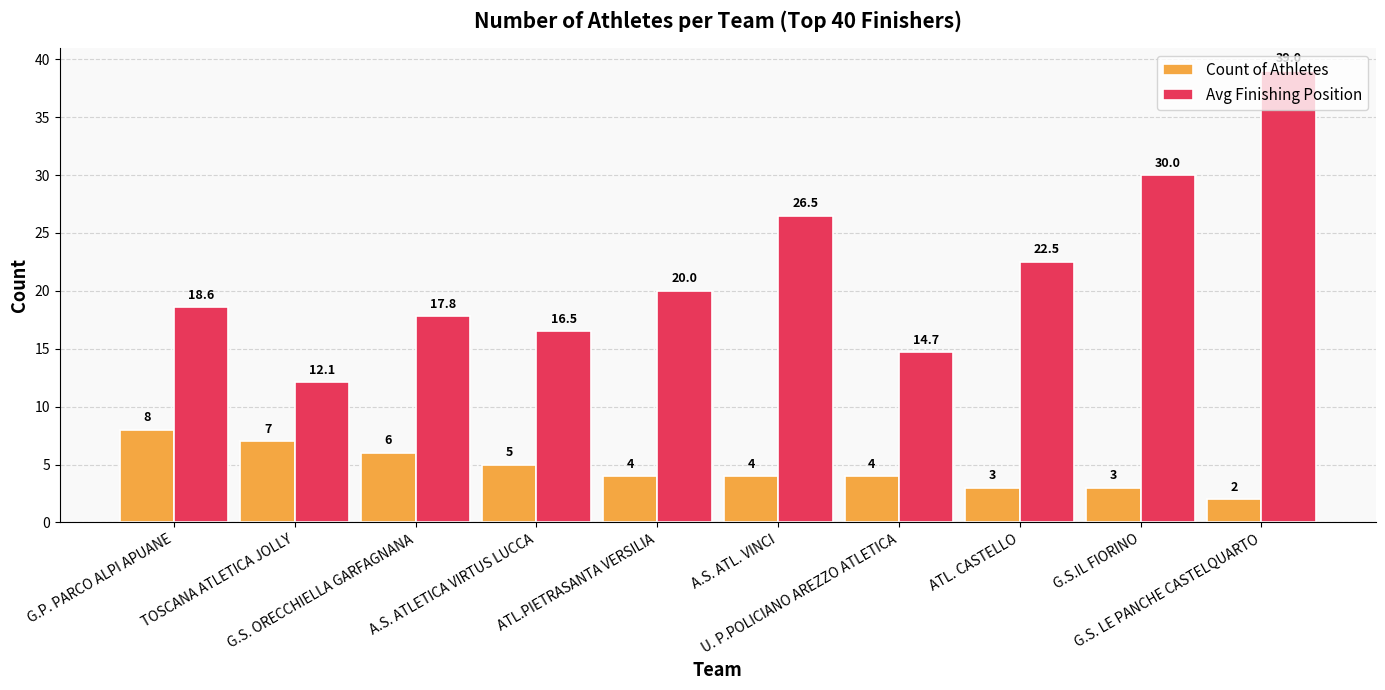

Reading left to right, transcribe all the data shown in this chart.

Count of Athletes: 8.0	7.0	6.0	5.0	4.0	4.0	4.0	3.0	3.0	2.0
Avg Finishing Position: 18.6	12.1	17.8	16.5	20.0	26.5	14.7	22.5	30.0	39.0